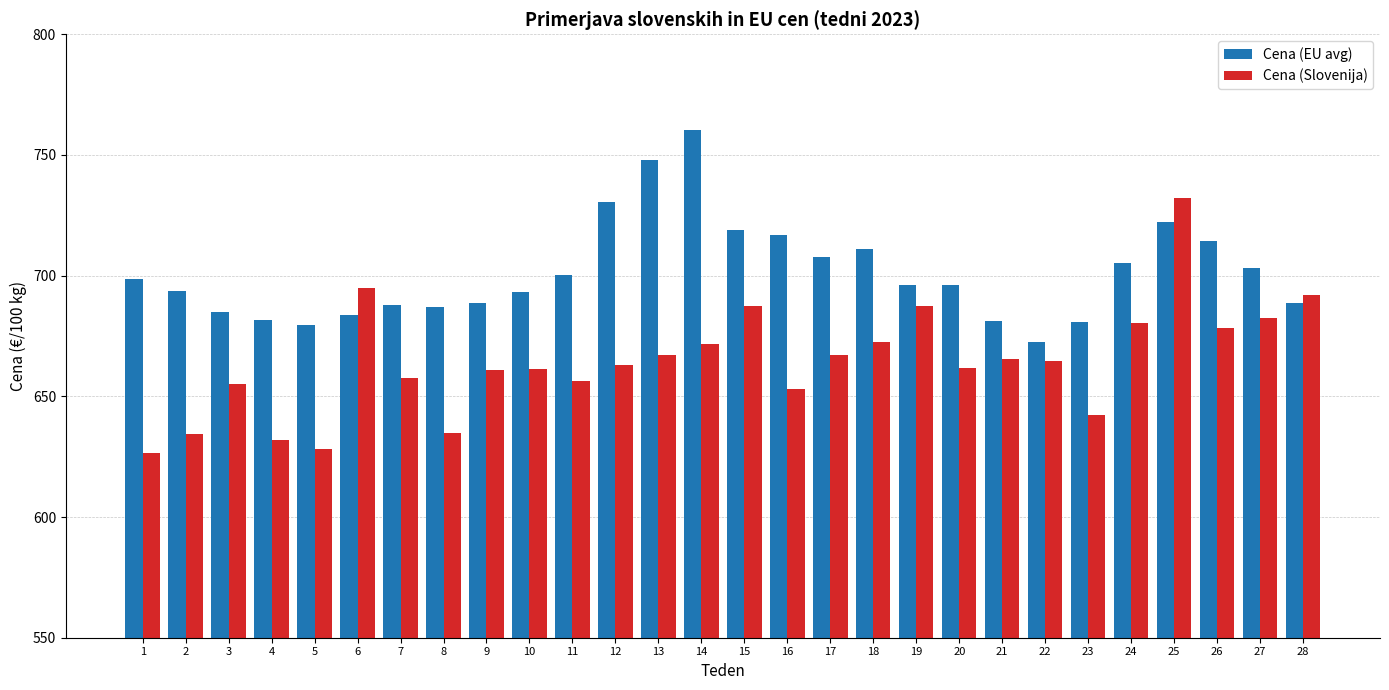

How many series are shown in this chart?

2